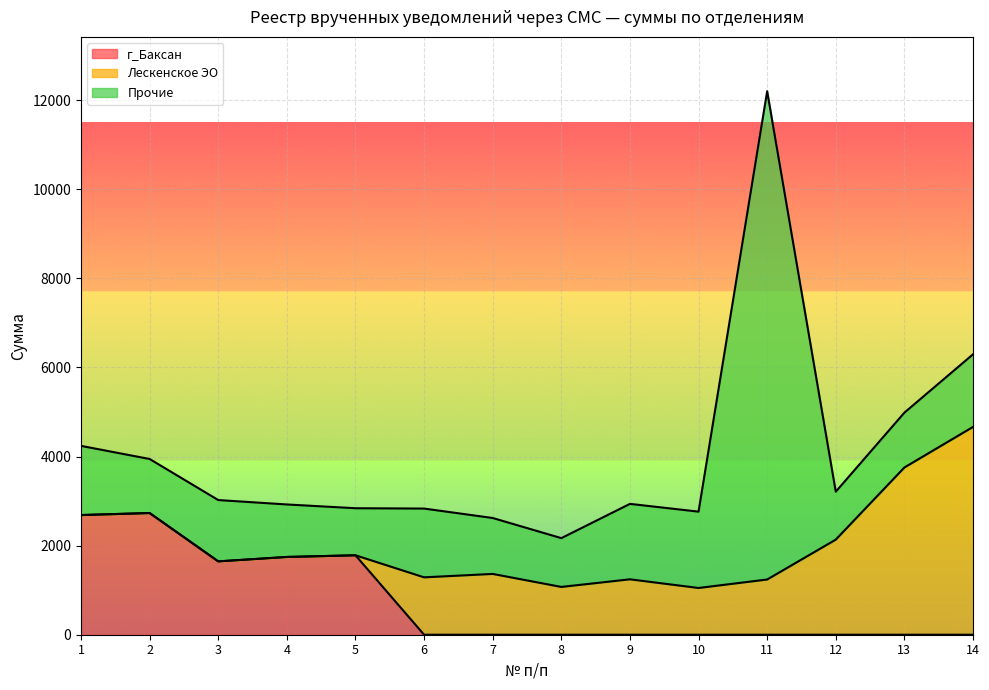

The value of Лескенское ЭО at 13 is 3754.9. True or false?

True